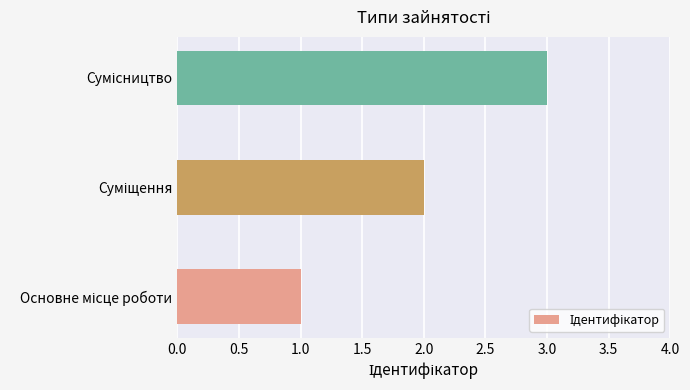

What is the sum of all values?

6